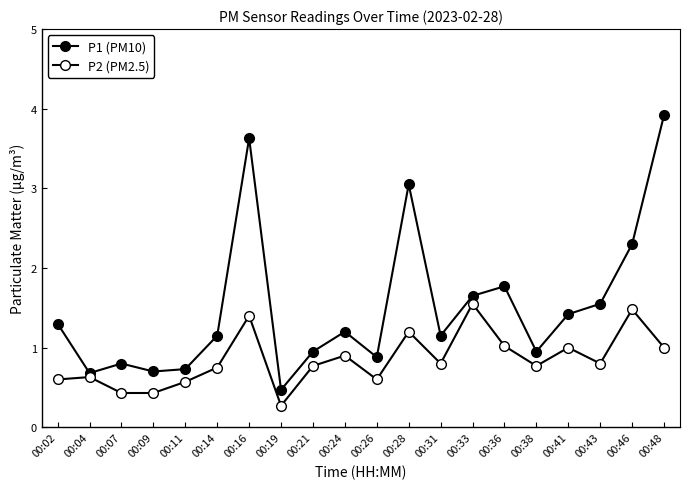

Is this an area chart (filled region under the line)?

No